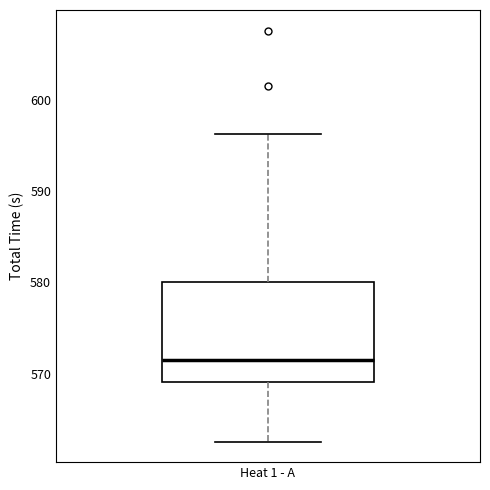

Where is the upper edge of the box for Heat 1 - A on the y-axis? The values are not printed on the chart, so give them approximately, as read against the axis.

580